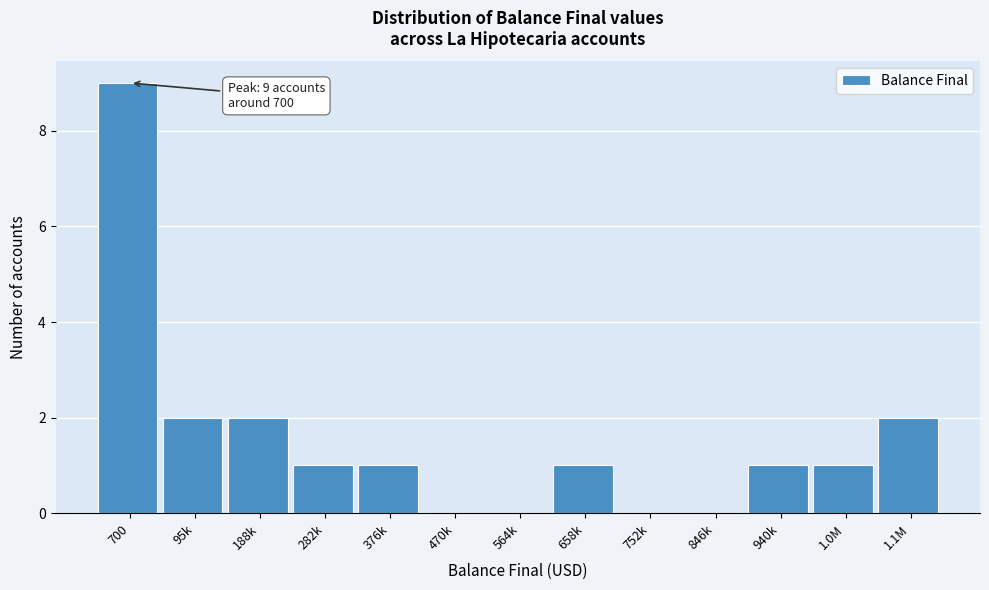

Reading left to right, what are all the values shown in this chart?

700=9	95k=2	188k=2	282k=1	376k=1	470k=0	564k=0	658k=1	752k=0	846k=0	940k=1	1.0M=1	1.1M=2